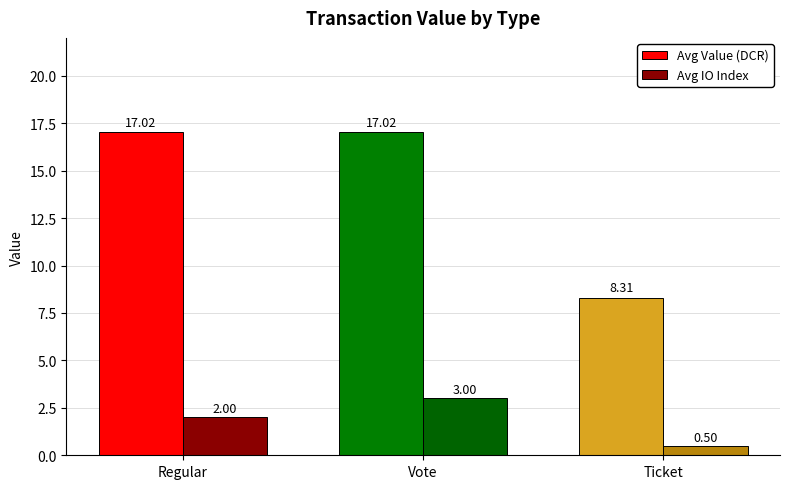

Is it true that Avg Value (DCR) equals 2.0 at Ticket?

False